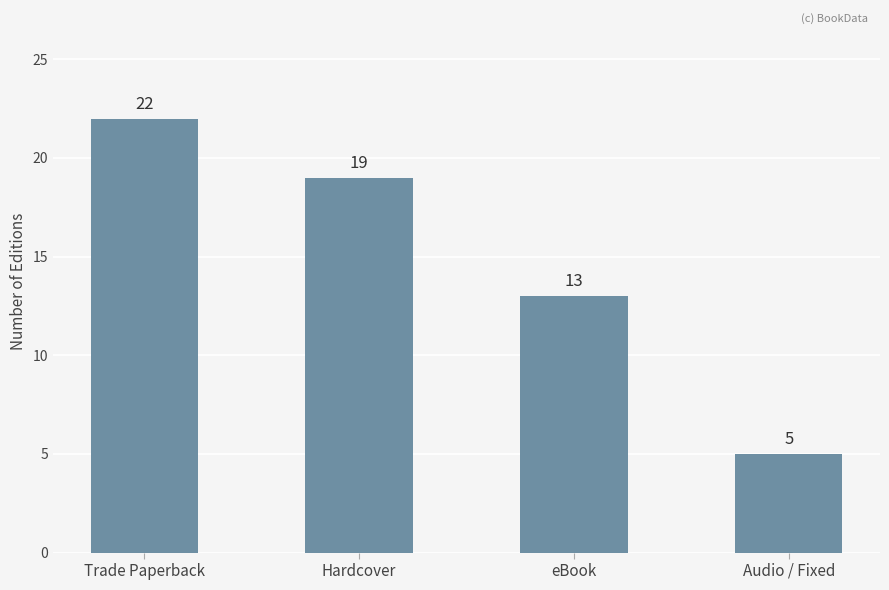

List the labels in order of value, largest first.

Trade Paperback, Hardcover, eBook, Audio / Fixed